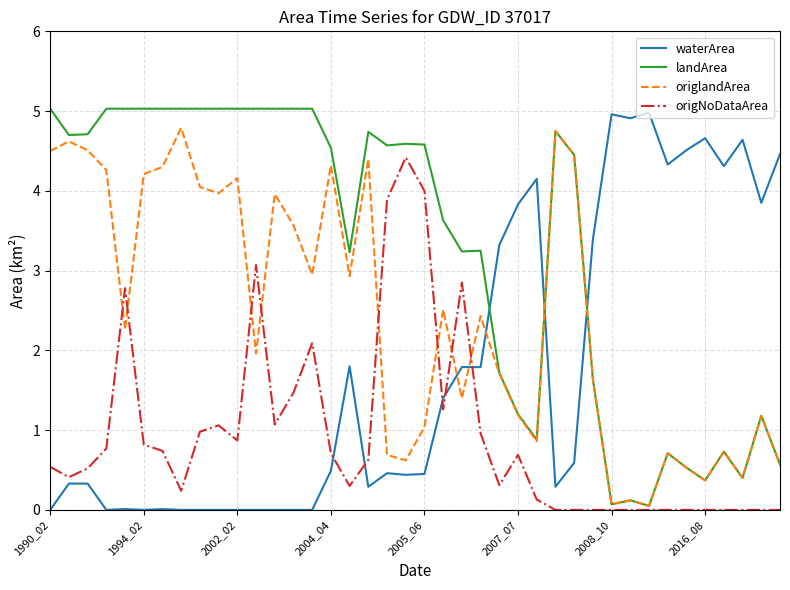

Does the chart have visible grid lines?

Yes